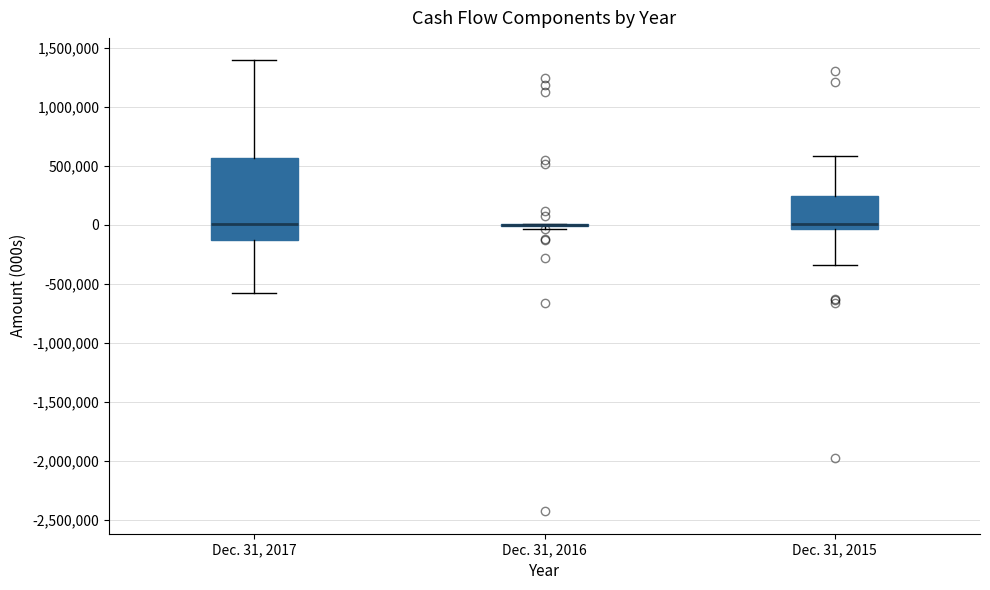

Comparing the boxes themselves (not the whiskers), which one is the tallest?

Dec. 31, 2017